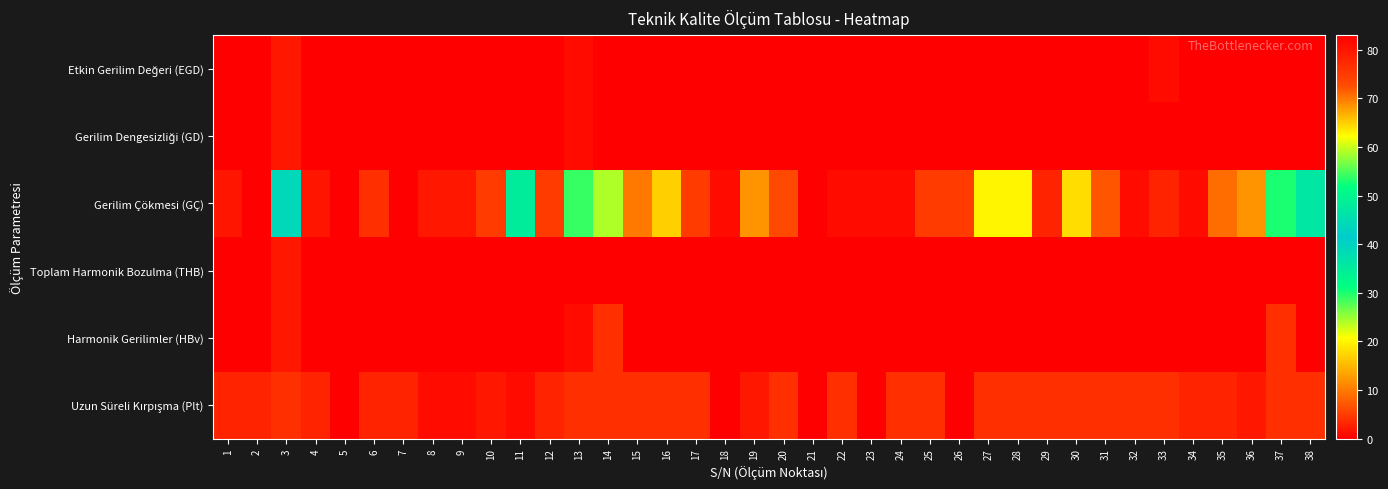

What is the spread (max minus min) of values at 14?

24